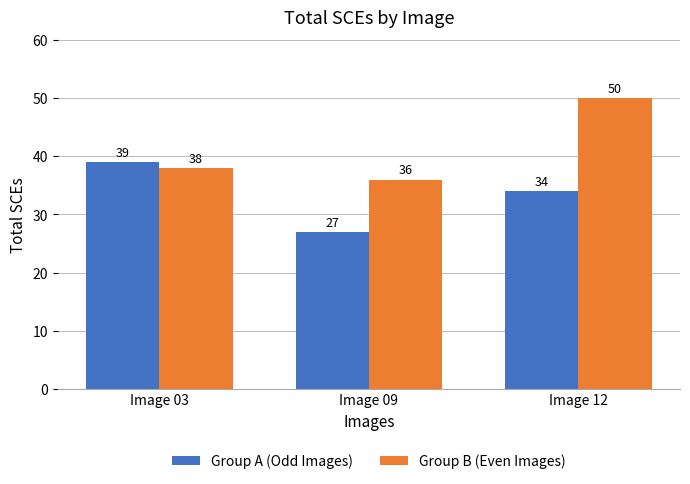

Which series has the largest total across all categories?

Group B (Even Images)